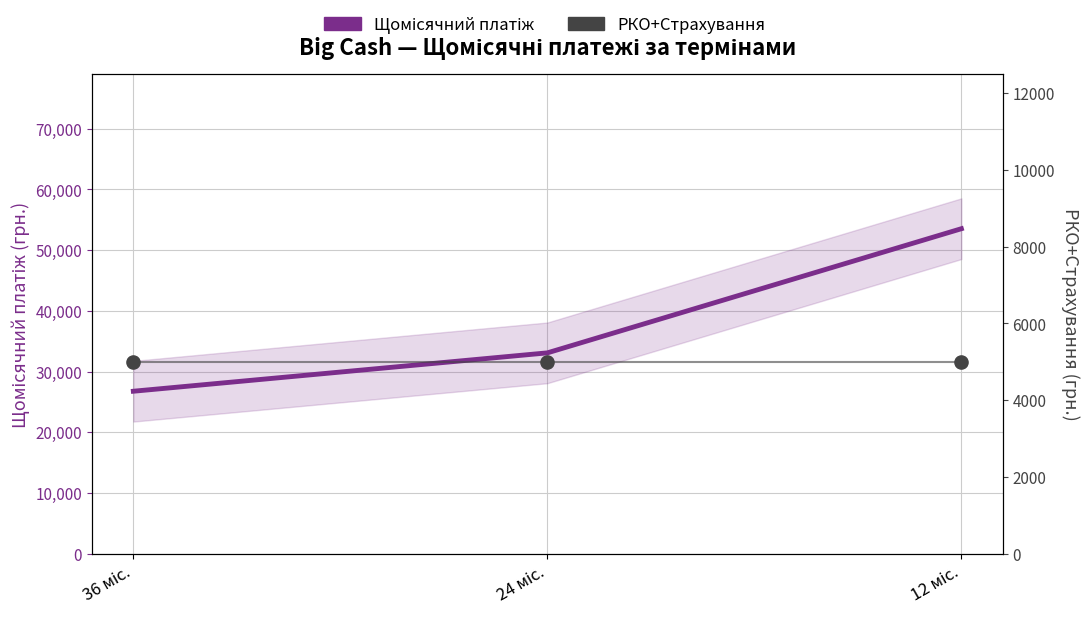

At which category is the sum across all series the highest?

12 міс.